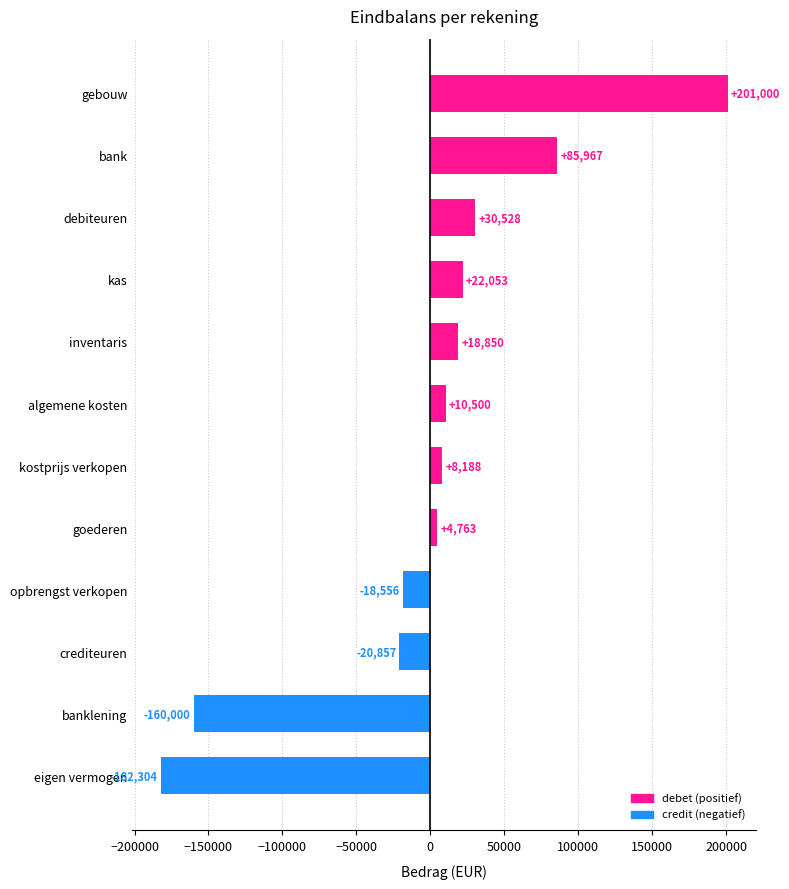

Rank the categories by value from lowest to highest.

eigen vermogen, banklening, crediteuren, opbrengst verkopen, goederen, kostprijs verkopen, algemene kosten, inventaris, kas, debiteuren, bank, gebouw